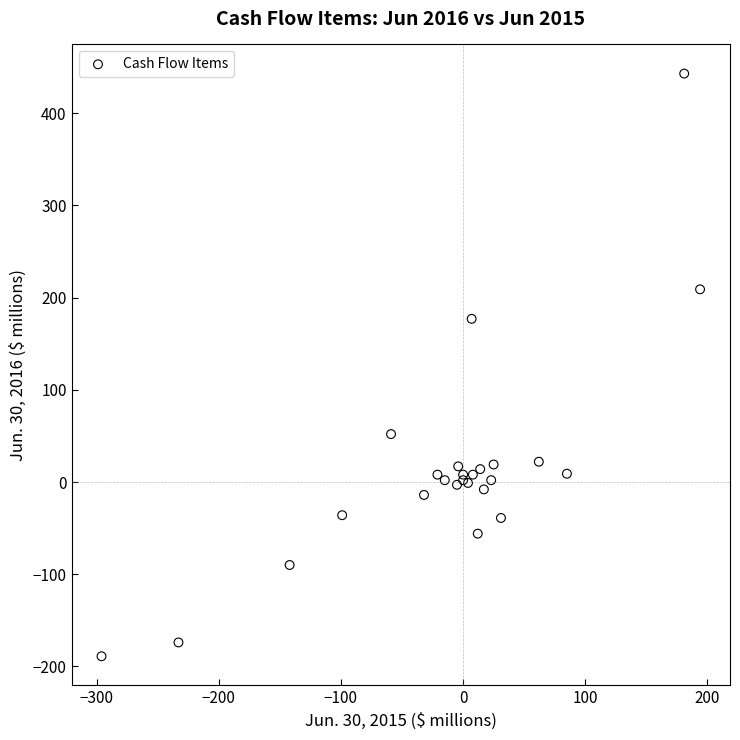

What Y value in the scatter plot is closest to 127?

177